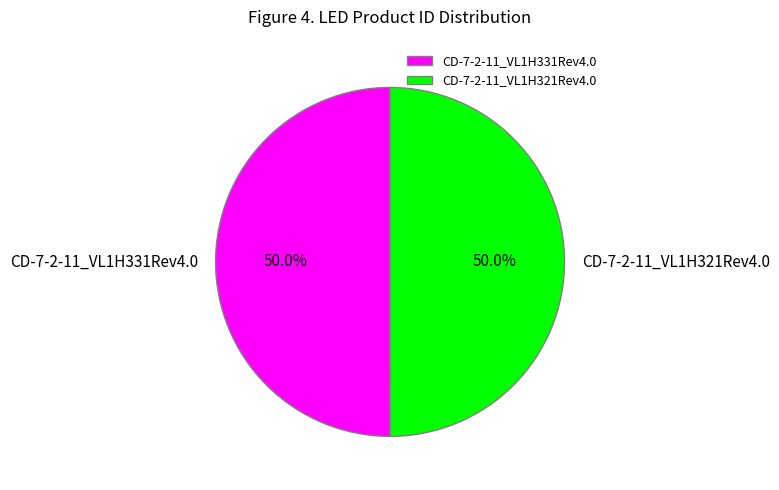

What percentage do CD-7-2-11_VL1H331Rev4.0 and CD-7-2-11_VL1H321Rev4.0 together represent?

100.0%